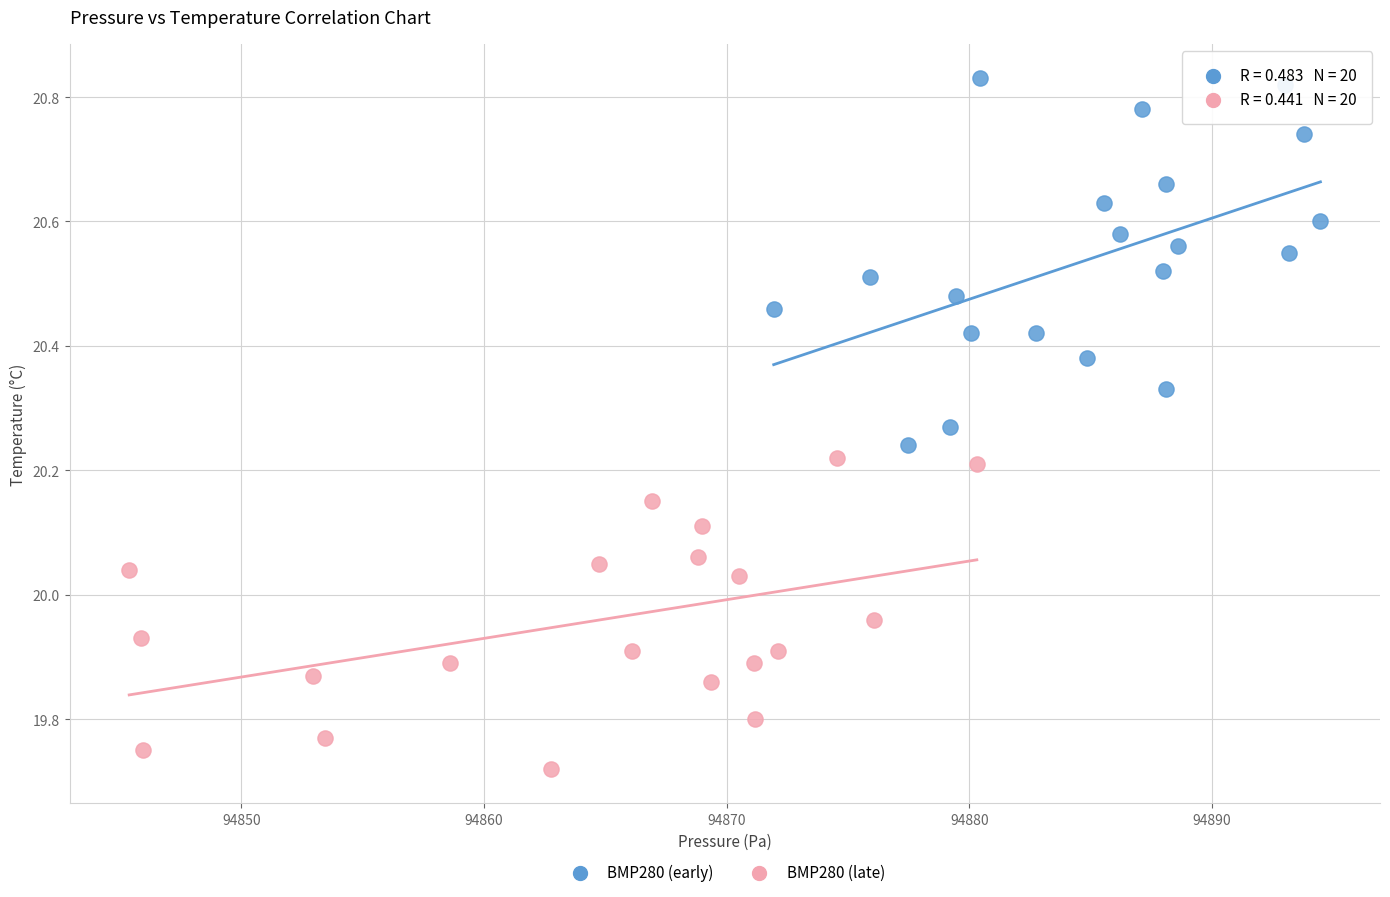

Which series reaches the maximum Y coordinate?

BMP280 (early)